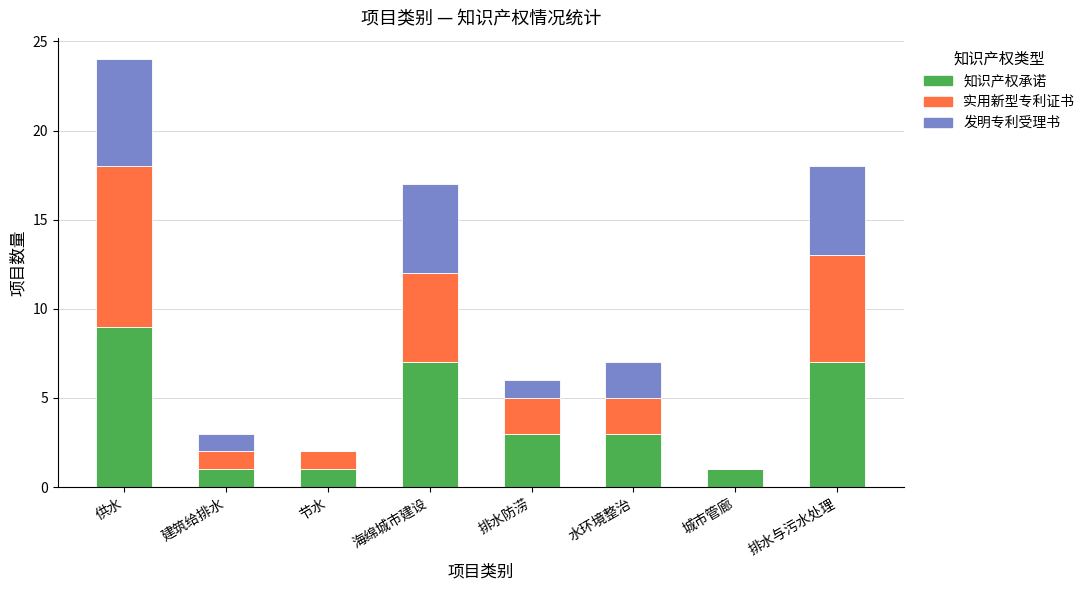

How many data points does each series have?

8